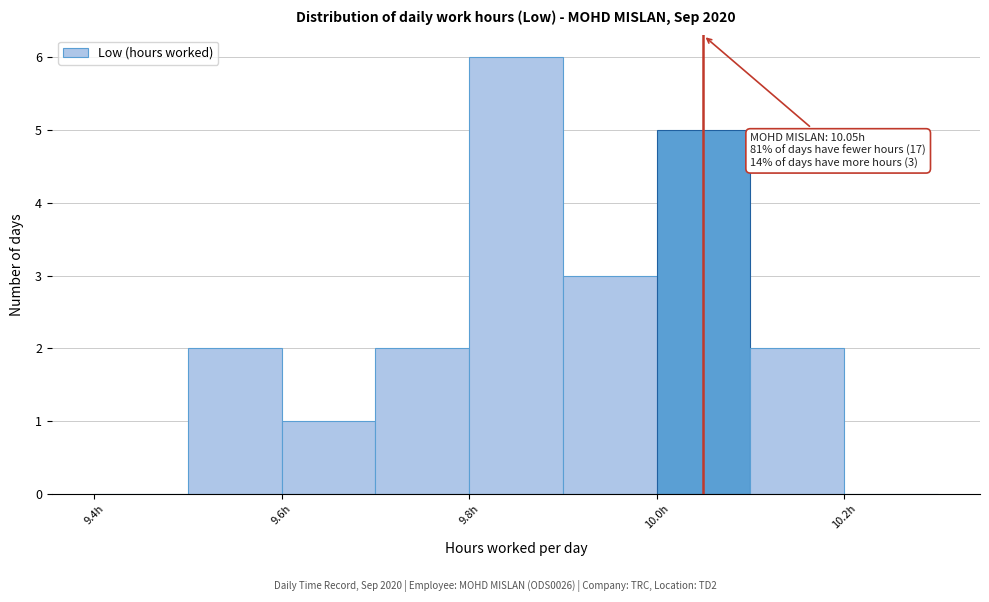

Which range on the x-axis has the tallest bar?

9.8 to 9.9